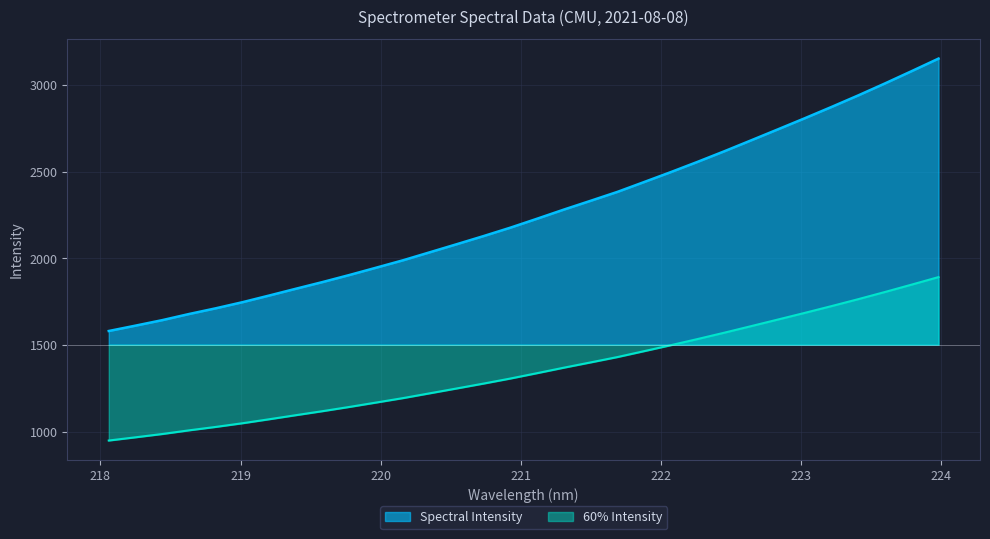

What is the average value?

2260.9